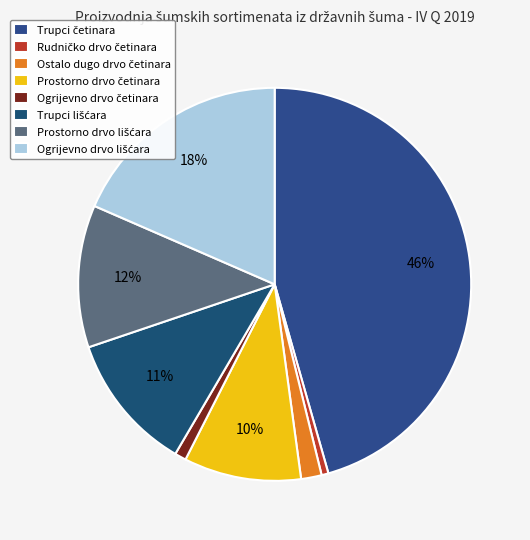

True or false: Ogrijevno drvo lišćara accounts for 18% of the total.

True